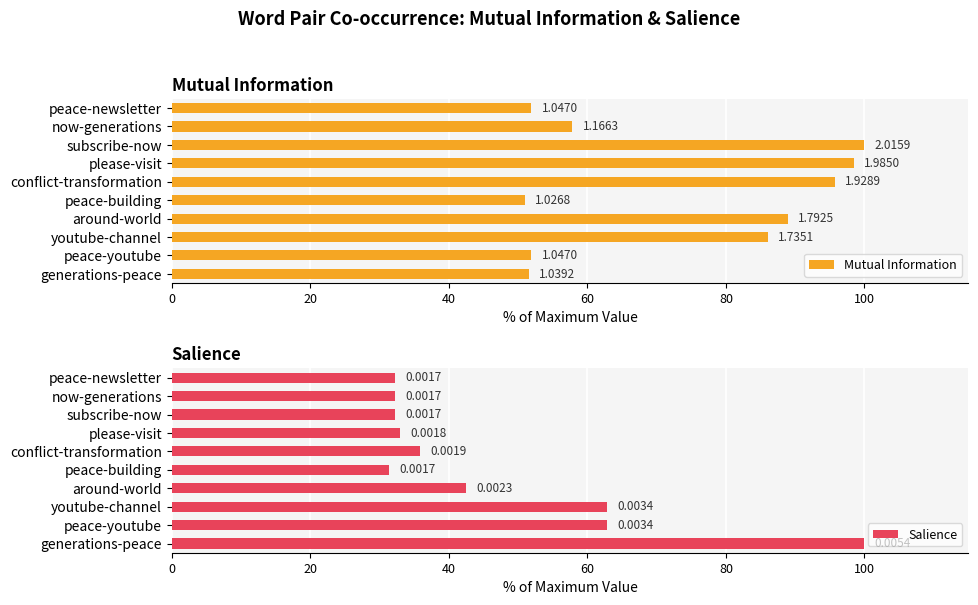

Between peace-youtube and peace-newsletter, which series saw the biggest shift?

Salience